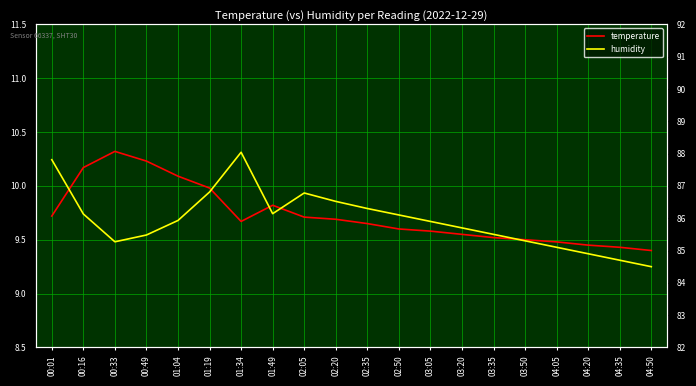

Where is temperature nearest to the value 9?

04:50